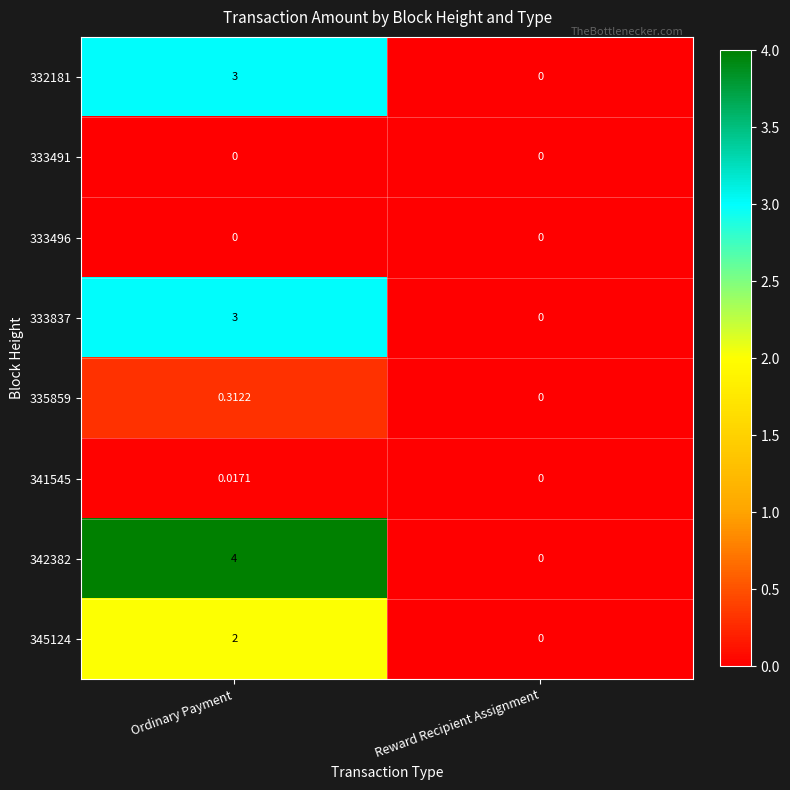

At how many categories does at least one series exceed 2?

1